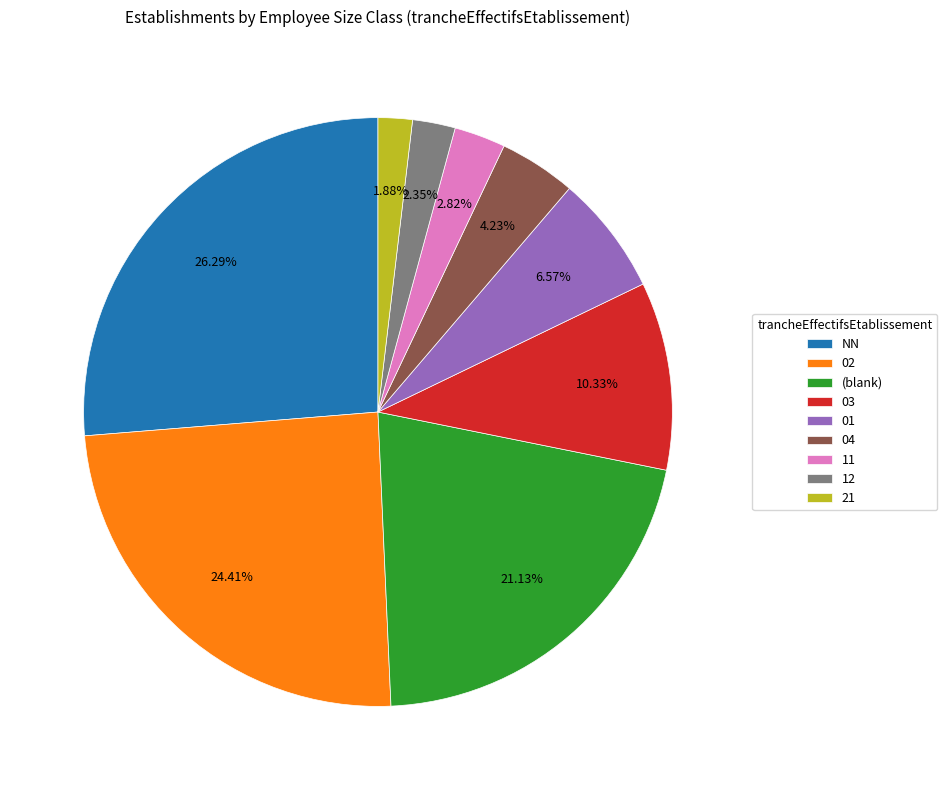

How many segments does this pie chart have?

9